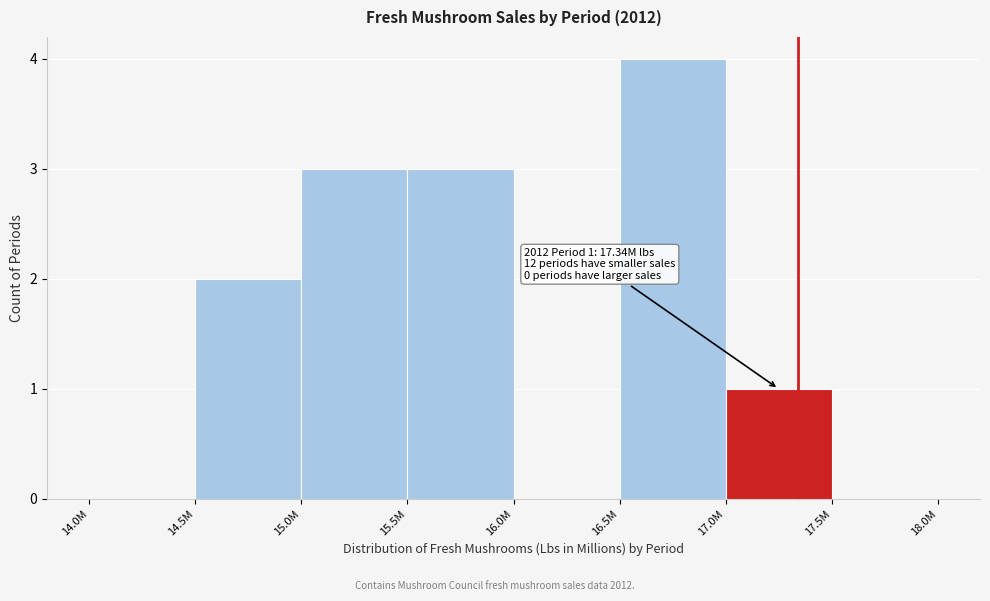

Reading left to right, transcribe all the data shown in this chart.

14.0M=0	14.5M=2	15.0M=3	15.5M=3	16.0M=0	16.5M=4	17.0M=1	17.5M=0